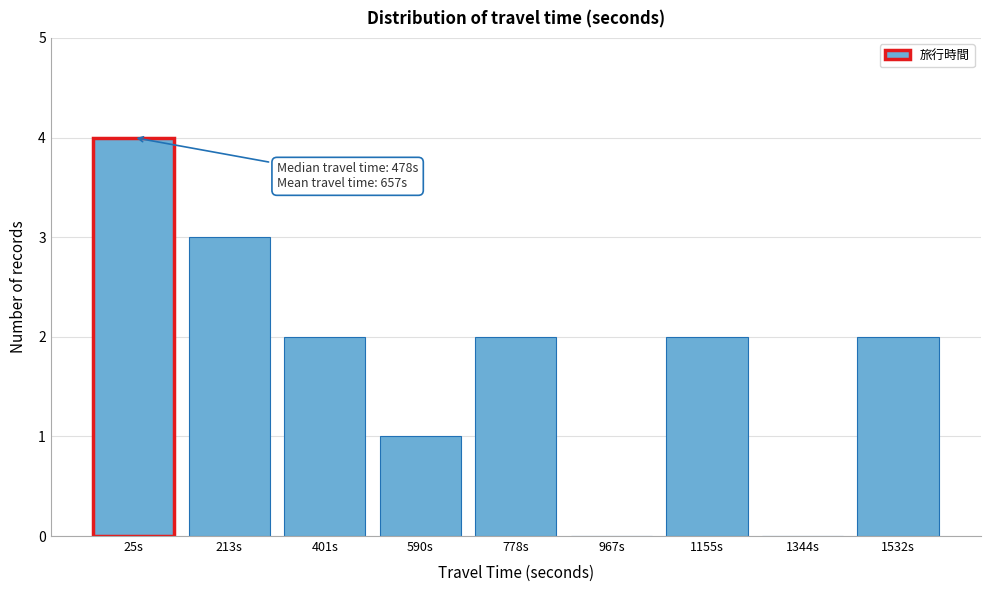

Reading right to left, list all the values displayed in this chart.

1532s=2	1344s=0	1155s=2	967s=0	778s=2	590s=1	401s=2	213s=3	25s=4